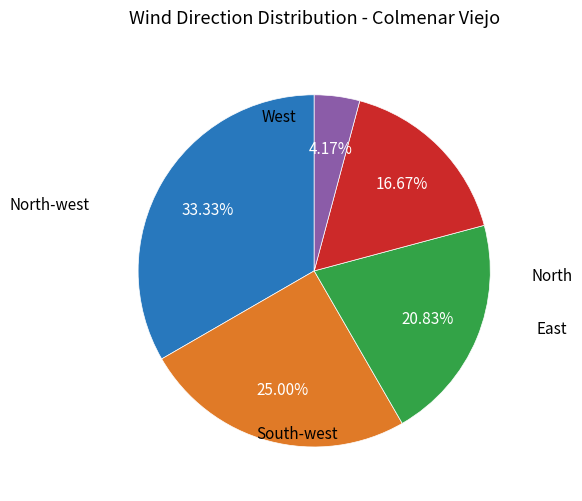

How many slices are in this pie chart?

5